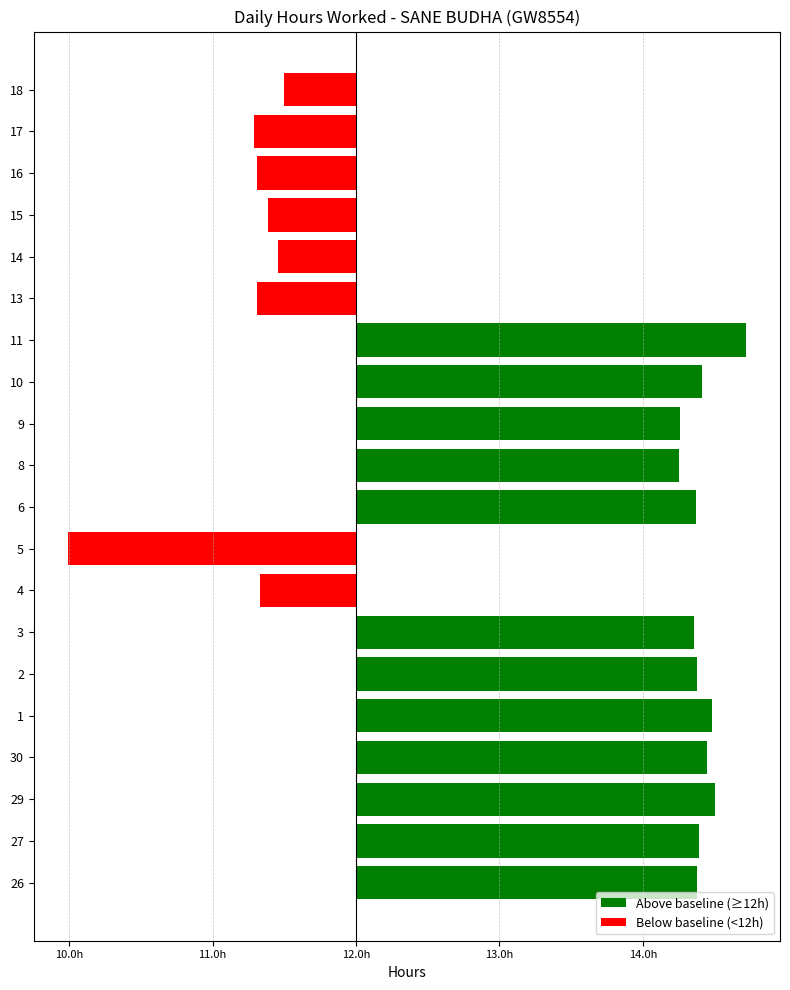

How many values in the Above baseline (≥12h) series are below 2?

8